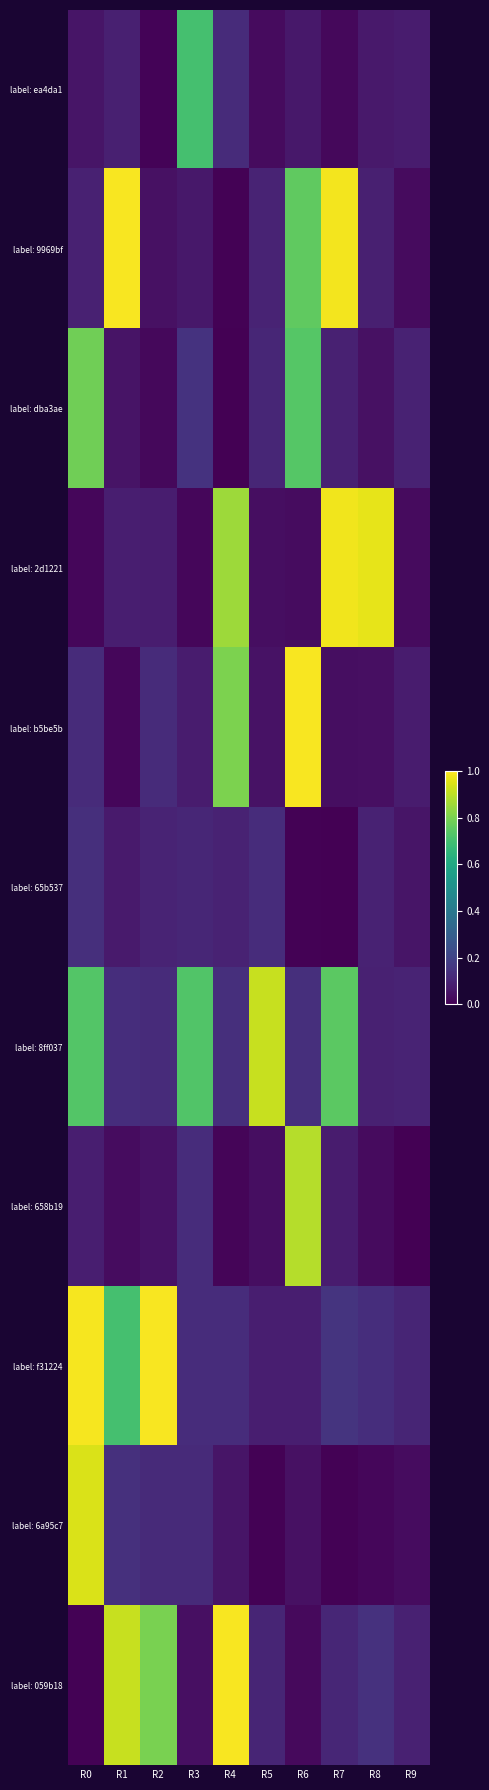

Rank the series by their maximum value, from highest to lowest.

label: b5be5b, label: f31224, label: 9969bf, label: 059b18, label: 2d1221, label: 6a95c7, label: 8ff037, label: 658b19, label: dba3ae, label: ea4da1, label: 65b537